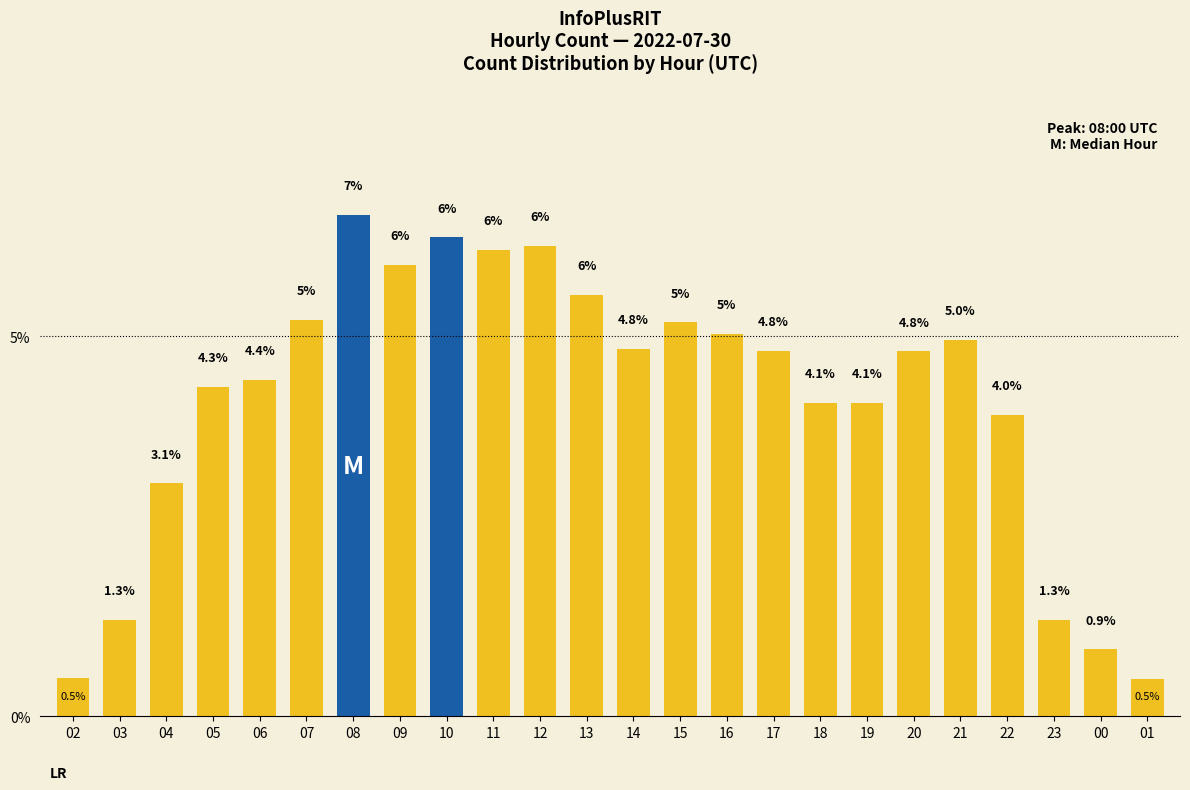

How many data points are less than 4?

7